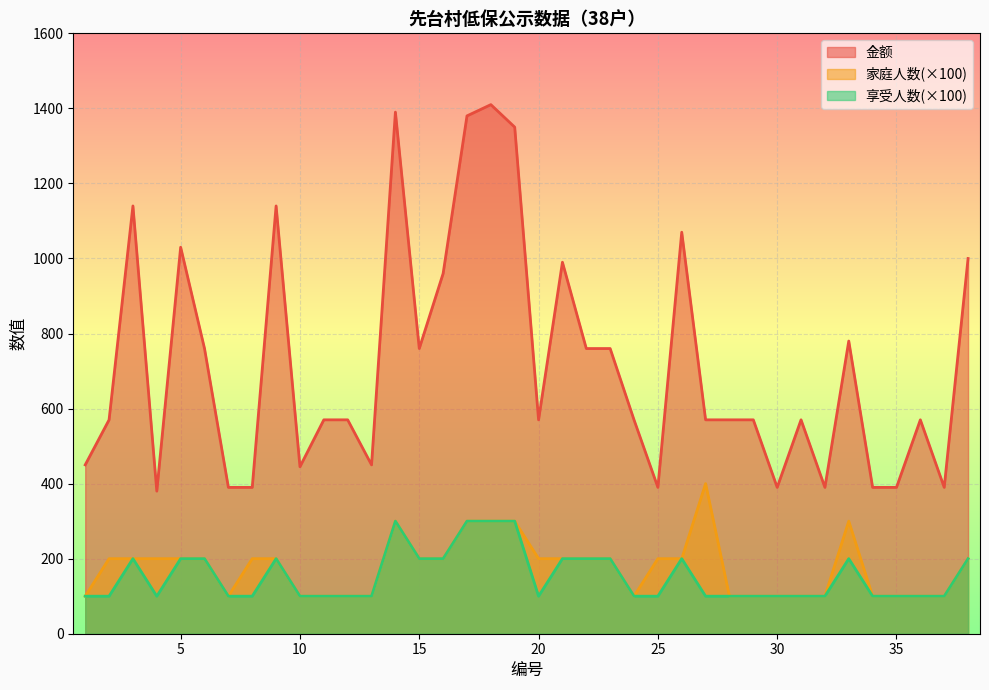

At which category does 金额 reach its first local valley?

4